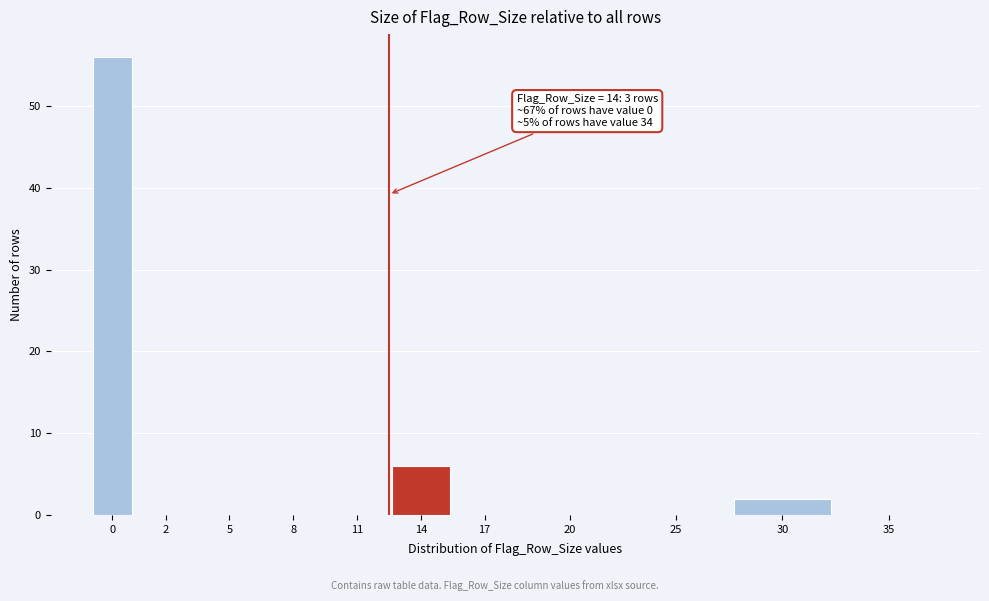

Reading right to left, list all the values displayed in this chart.

35=0	30=2	25=0	20=0	17=0	14=6	11=0	8=0	5=0	2=0	0=56